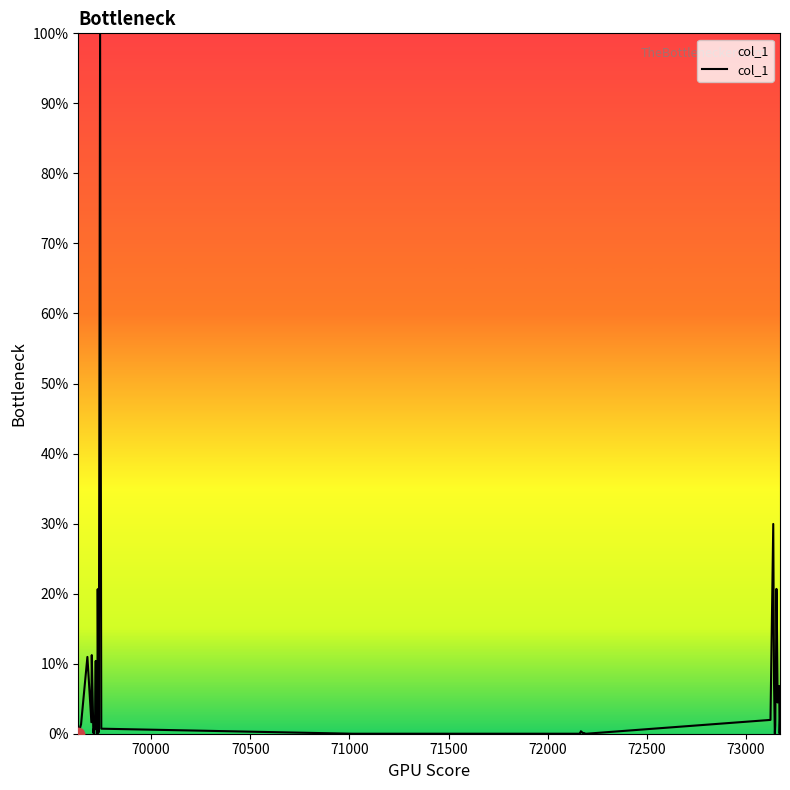

What is the difference between the maximum and minimum values?

100.0